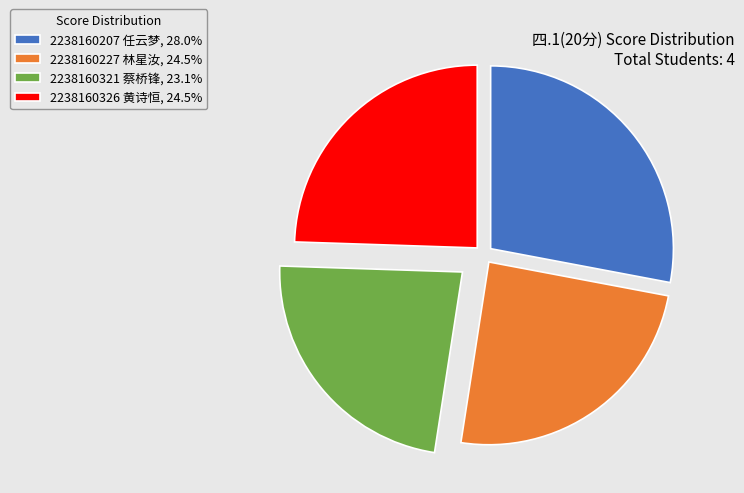

Is the sum of 2238160227 林星汝 and 2238160207 任云梦 greater than half?

Yes